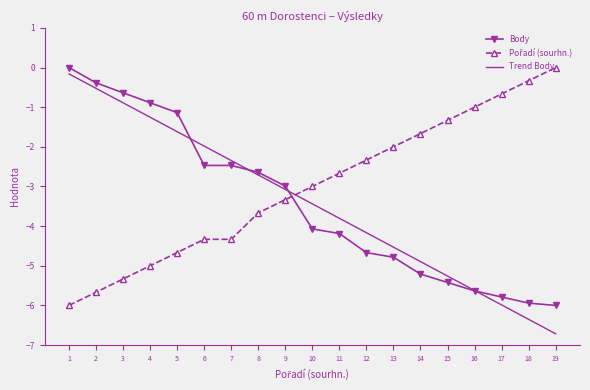

What is the total value across all series at 12?

-11.2